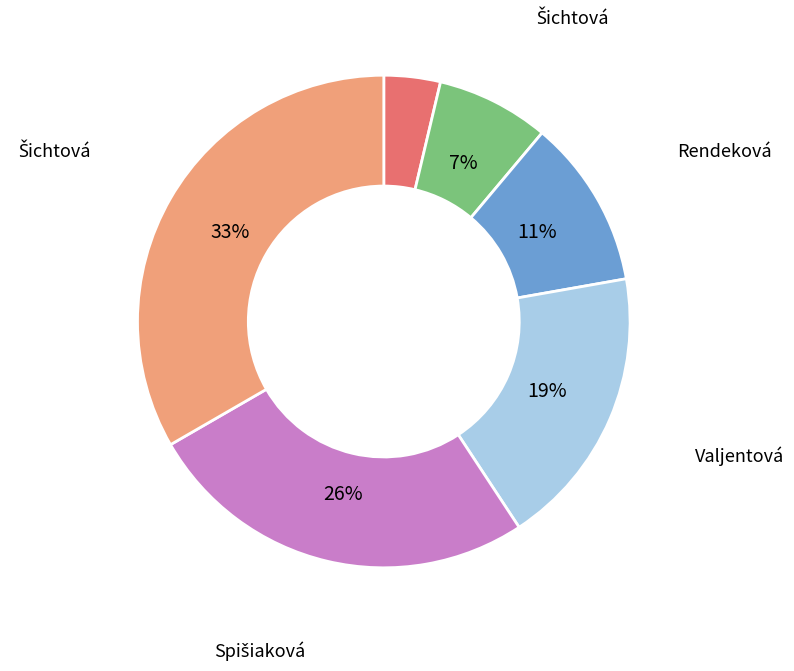

To the nearest percent, what is the average slice percentage?

17%